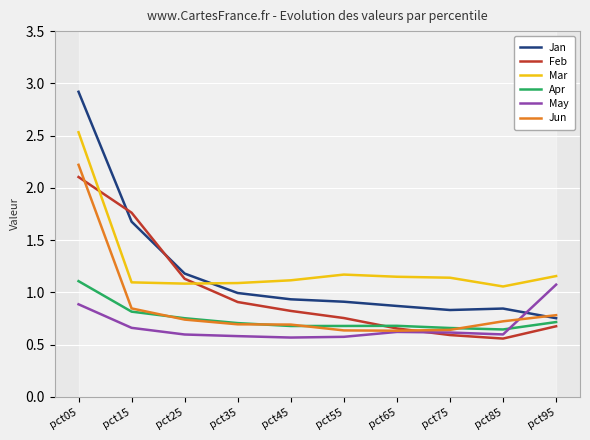

How many interior local valleys does the Feb series have?

1